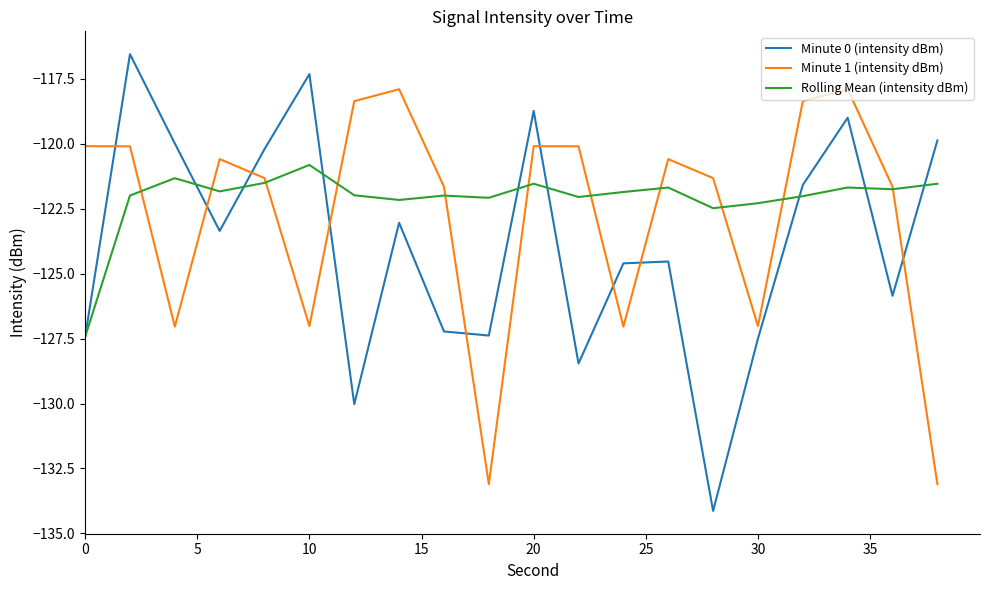

What is the lowest value of the Minute 0 (intensity dBm) series?

-134.1